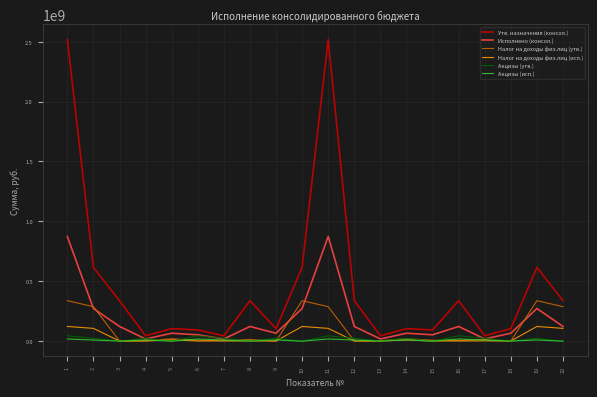

Which series changed the most between 3 and 11?

Утв. назначения (консол.)